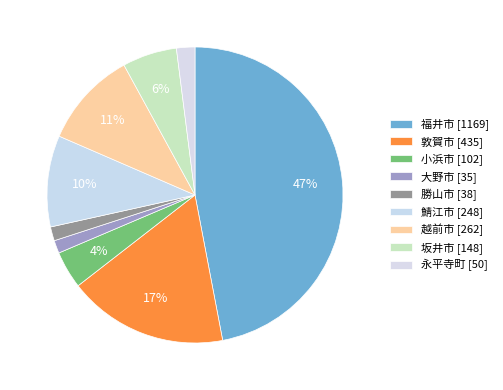

To the nearest percent, what portion does 鯖江市 represent?

10%